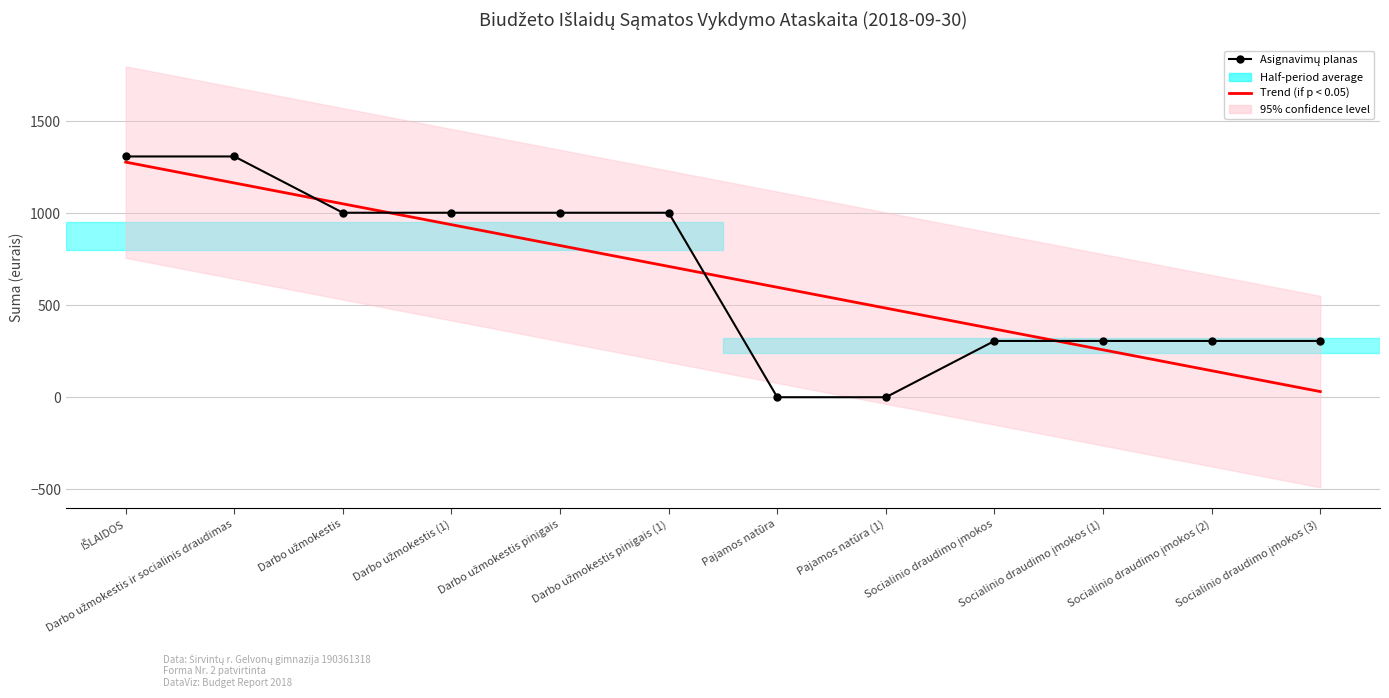

Between which two adjacent categories do Asignavimų planas and Trend (if p < 0.05) first intersect?

Darbo užmokestis ir socialinis draudimas and Darbo užmokestis